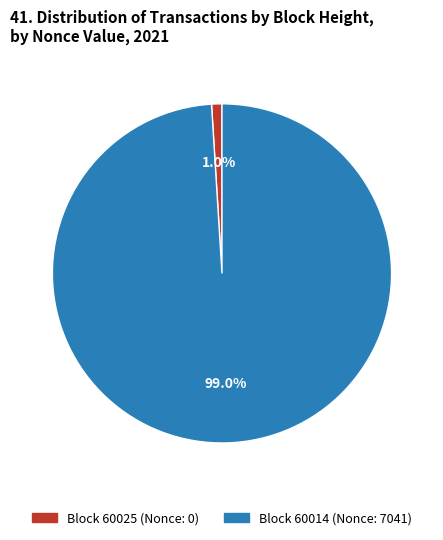

Is there a majority slice in this chart?

Yes